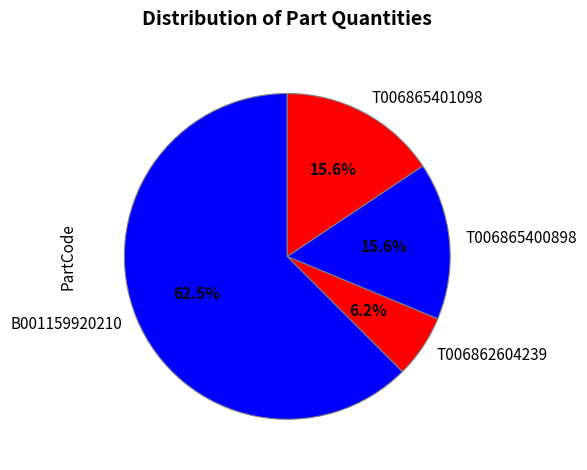

Is there any slice that represents more than half of the pie?

Yes